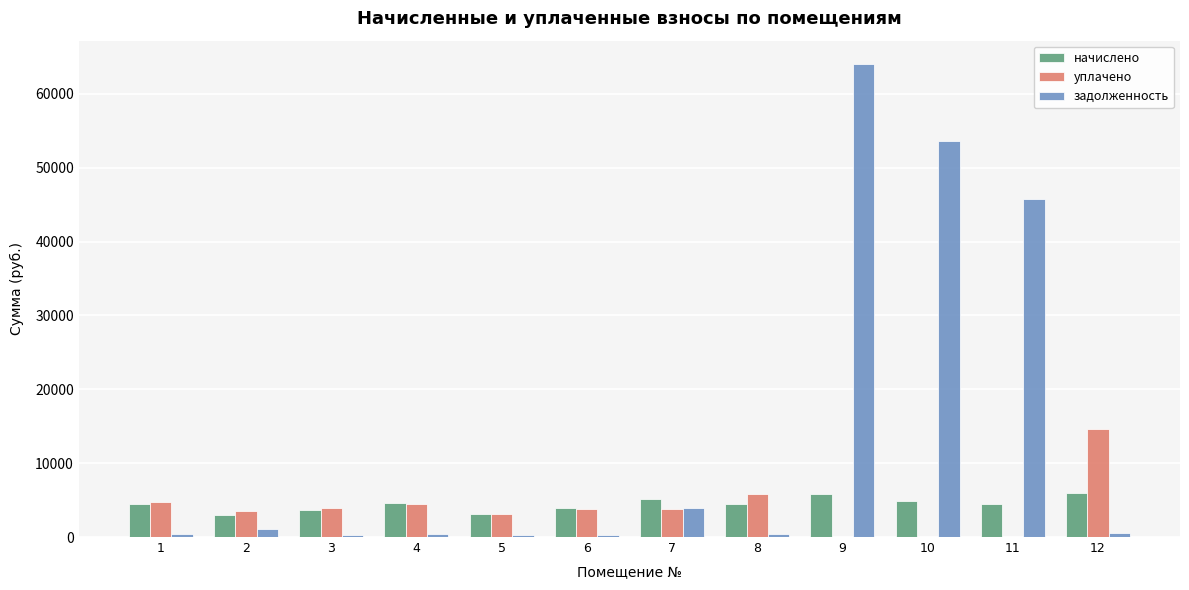

How many data points does each series have?

12